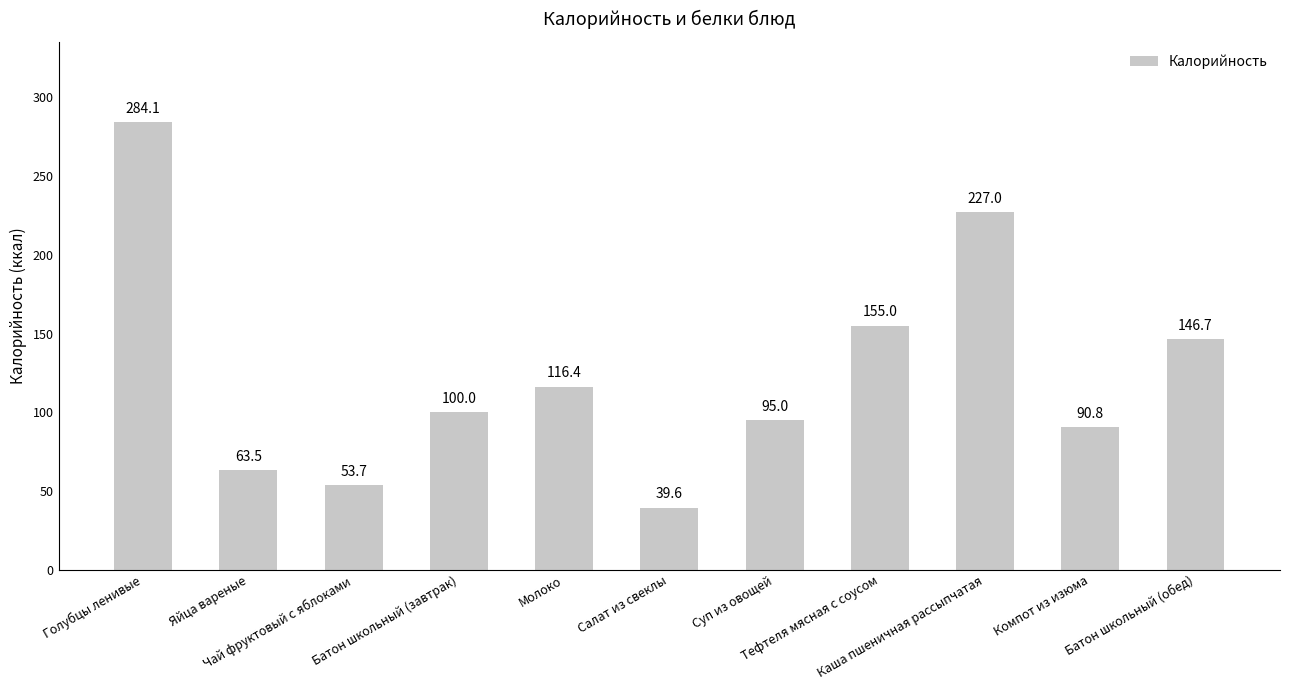

Rank the categories by value from highest to lowest.

Голубцы ленивые, Каша пшеничная рассыпчатая, Тефтеля мясная с соусом, Батон школьный (обед), Молоко, Батон школьный (завтрак), Суп из овощей, Компот из изюма, Яйца вареные, Чай фруктовый с яблоками, Салат из свеклы